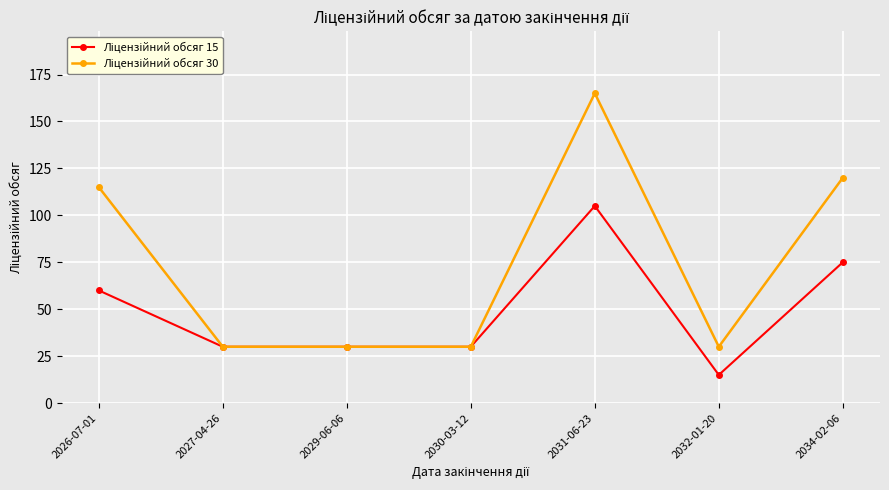

What is the maximum value shown in the chart?

165